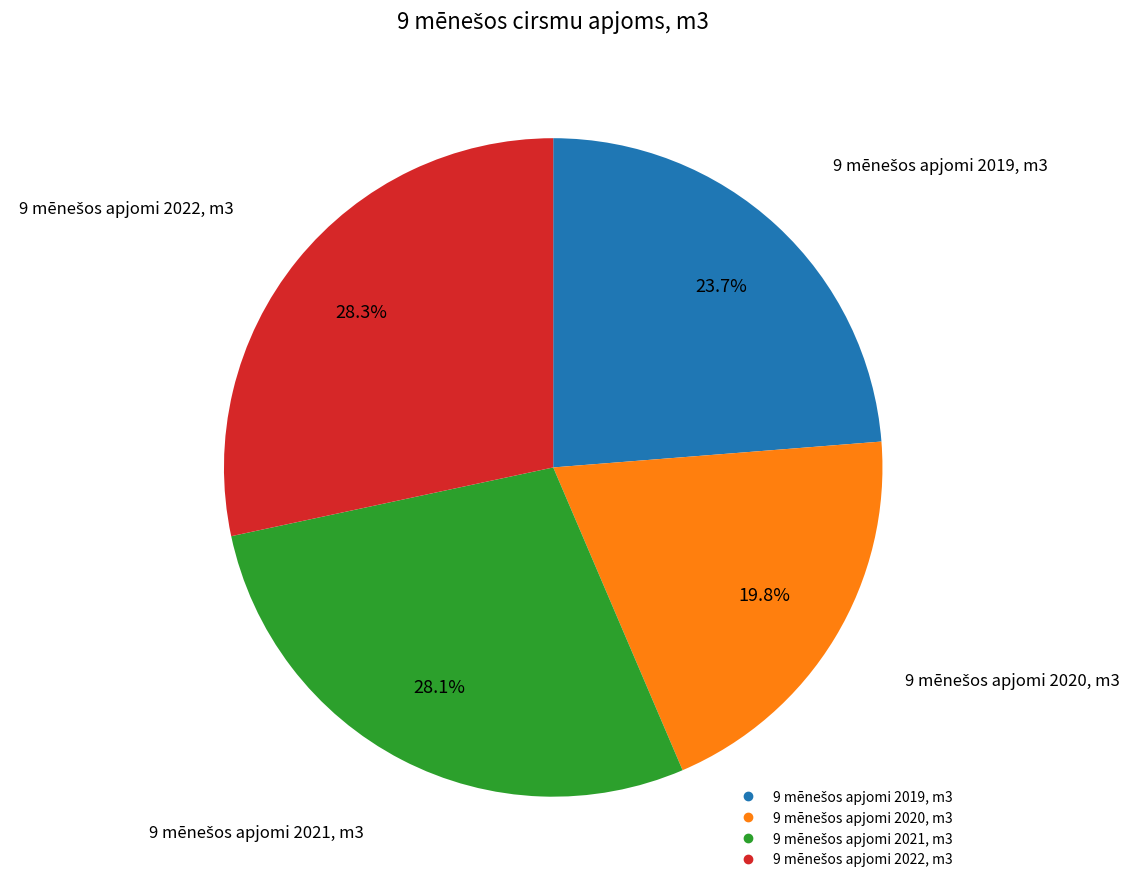

Does any single category account for the majority?

No